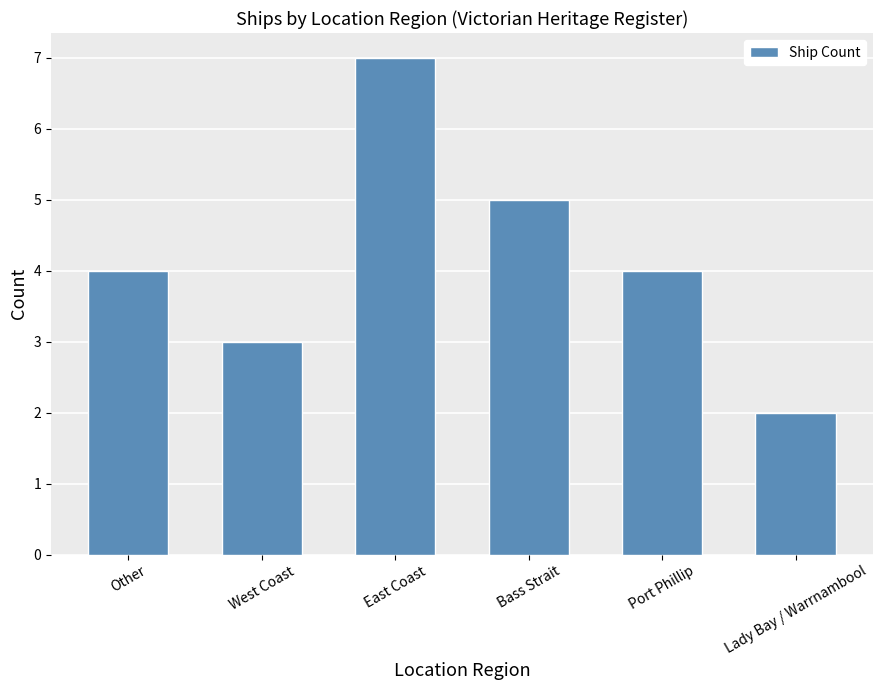

Does the chart contain any negative values?

No